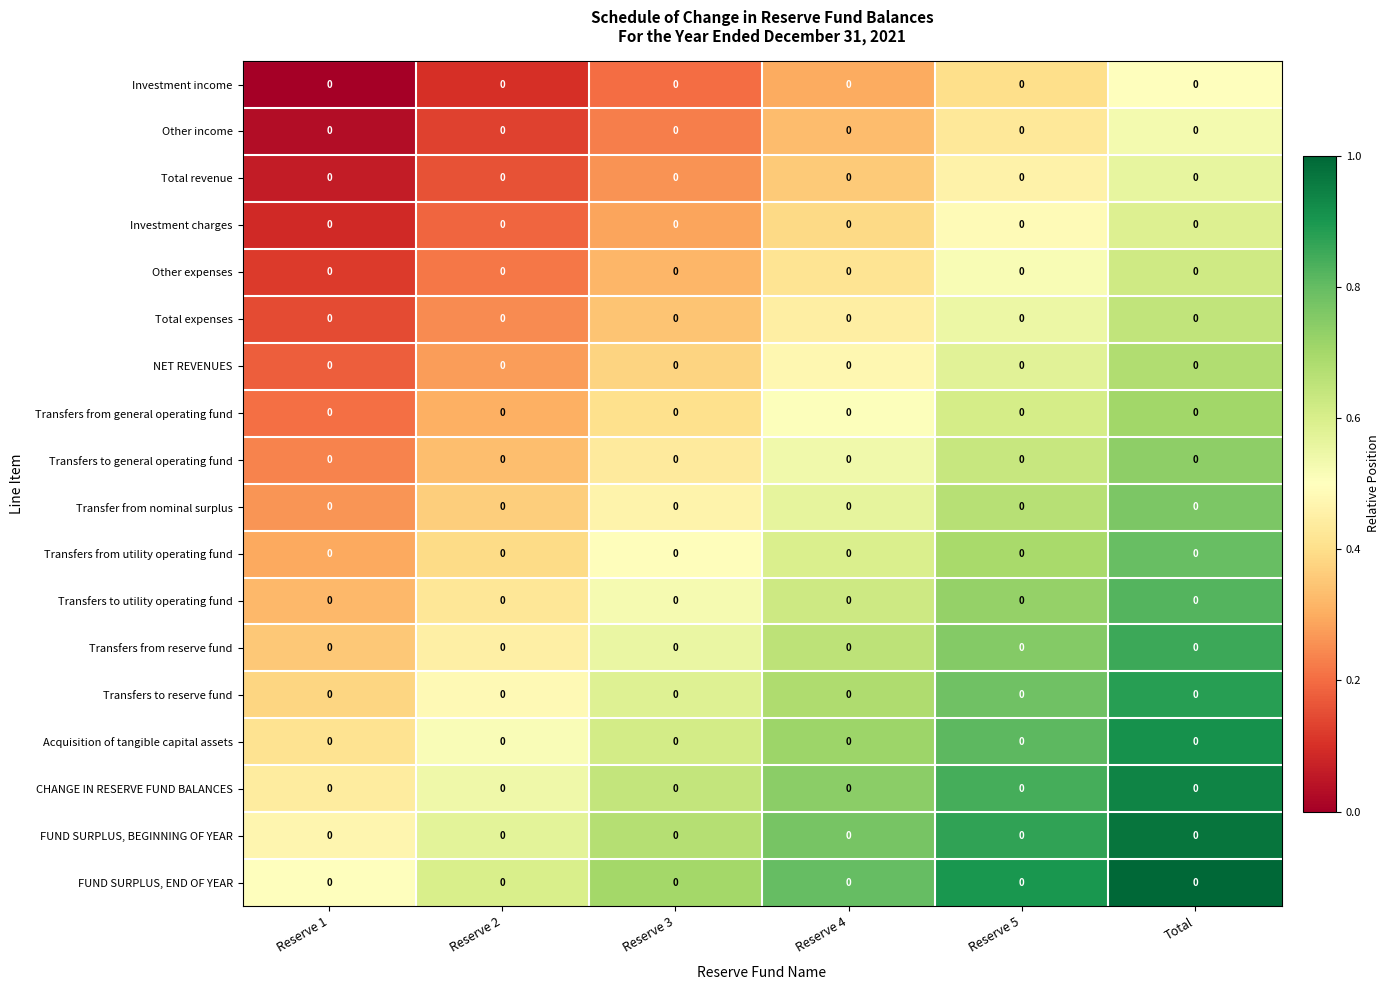

What is the greatest value displayed?

1.0